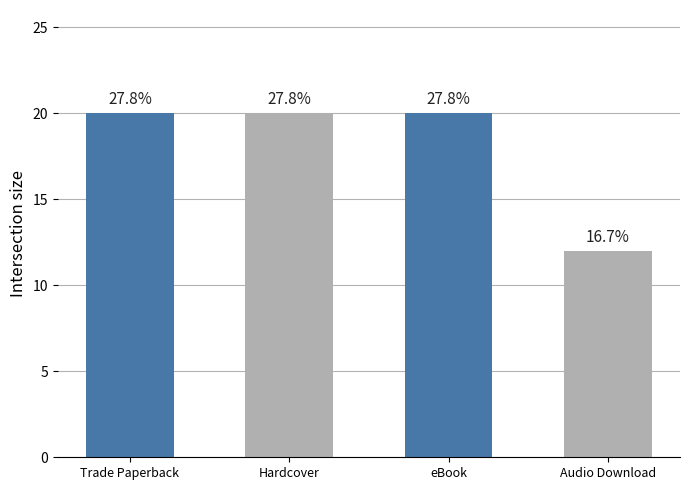

What is the label of the 4th bar from the right?

Trade Paperback